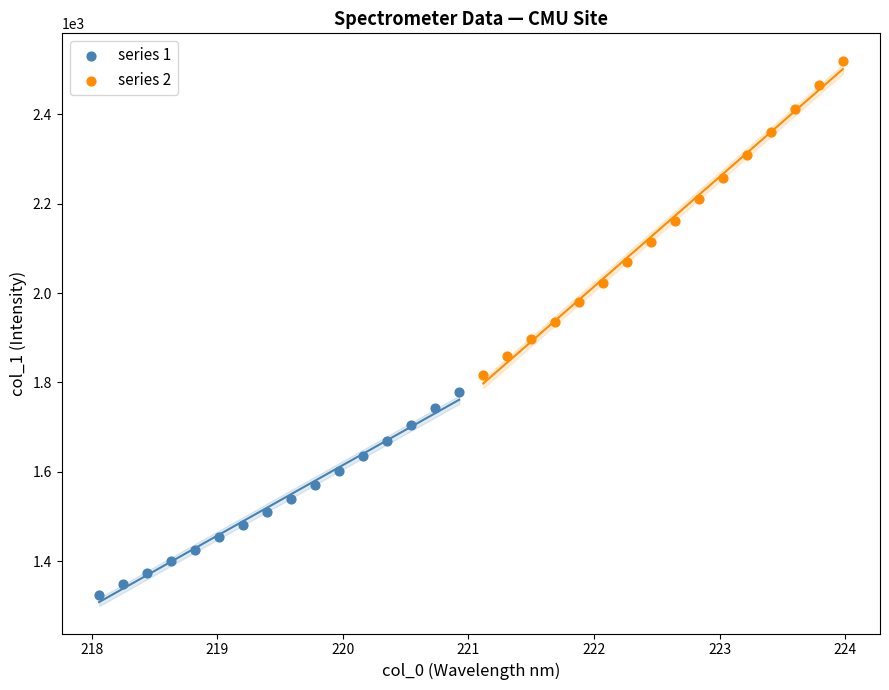

Which series has the largest Y range (max minus min)?

series 2